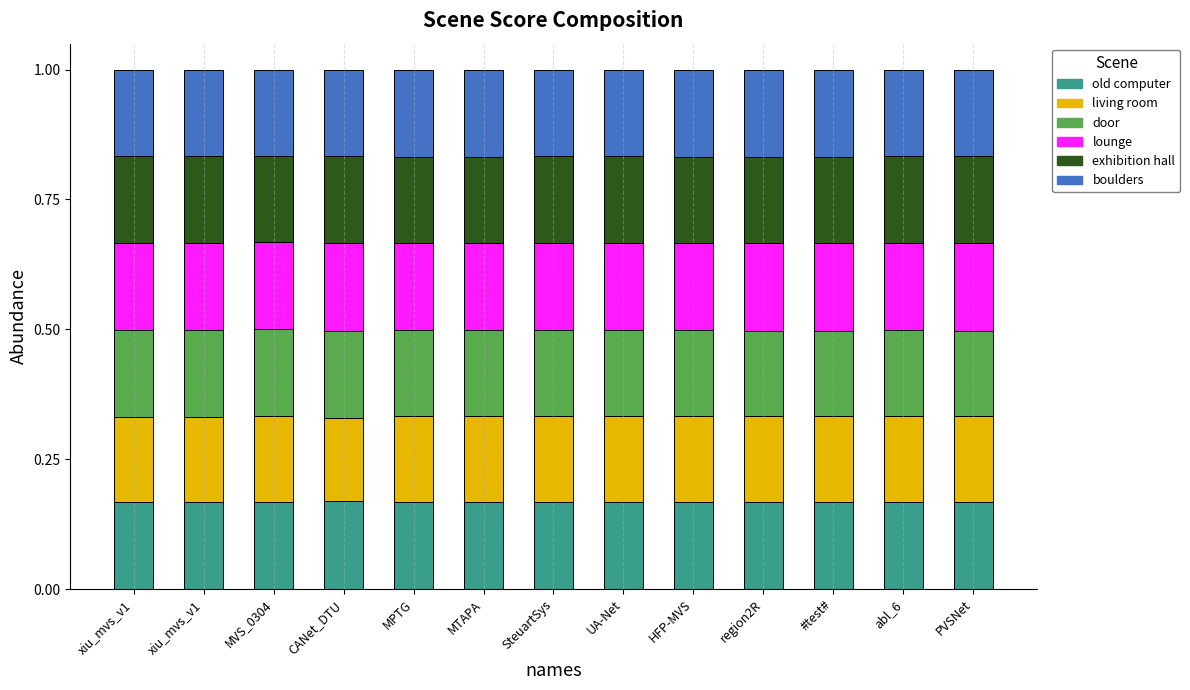

At which category is the sum across all series the highest?

MTAPA